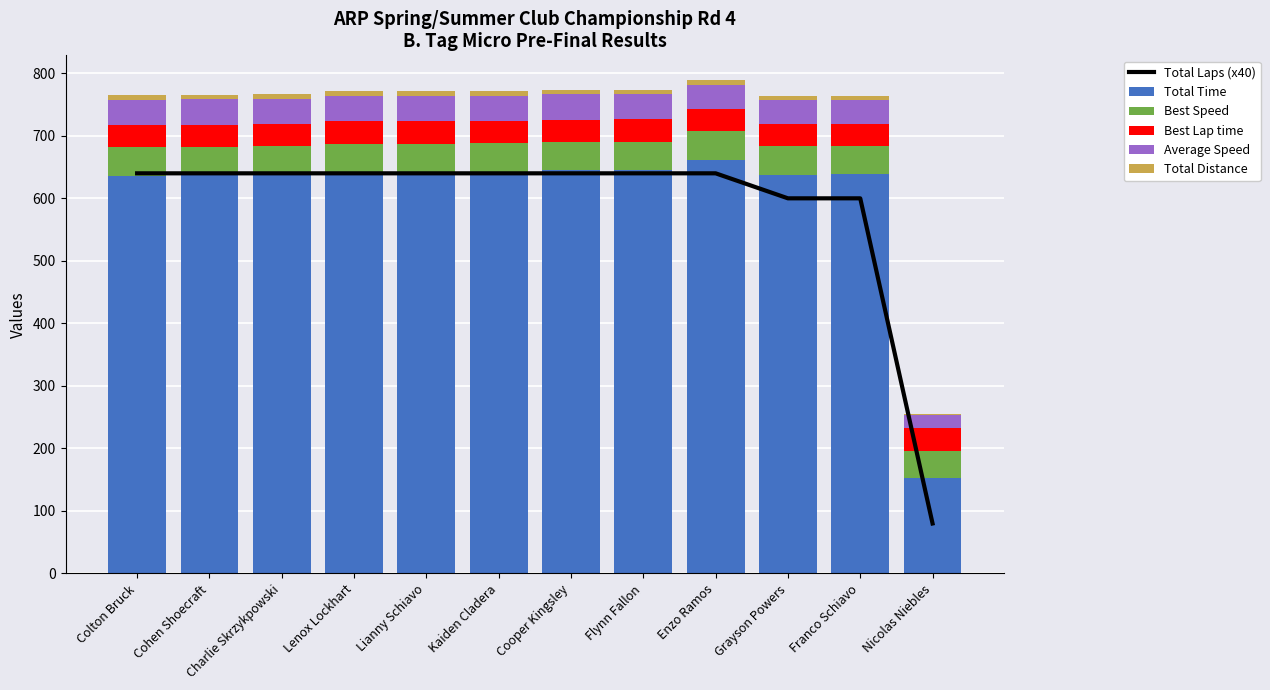

The Total Distance series shows 7.2 at Cooper Kingsley. True or false?

True